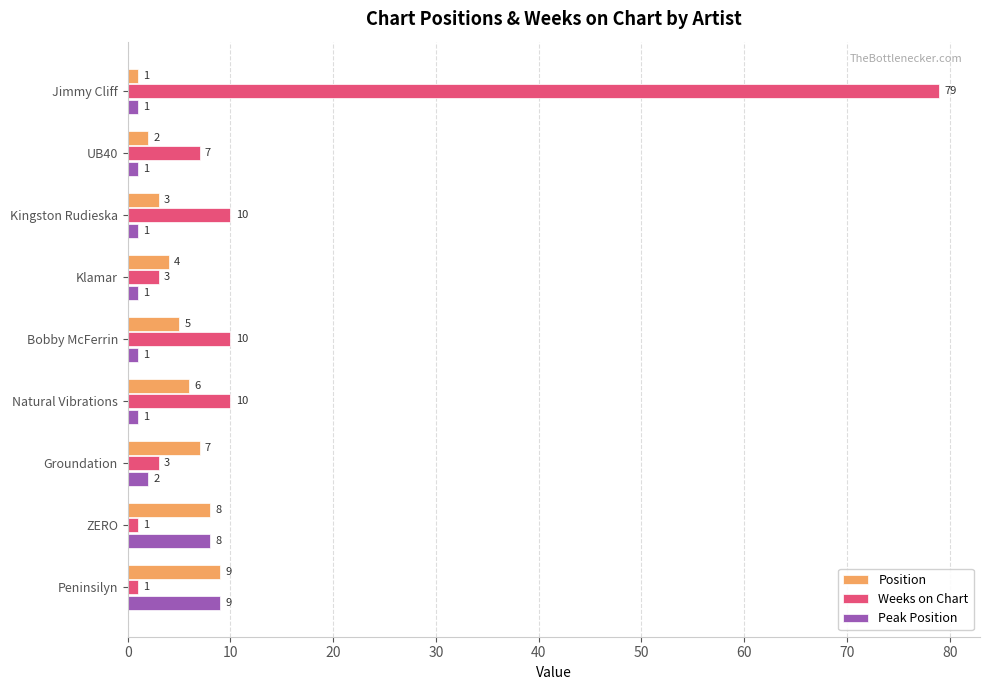

What are all the series names shown in the legend?

Position, Weeks on Chart, Peak Position